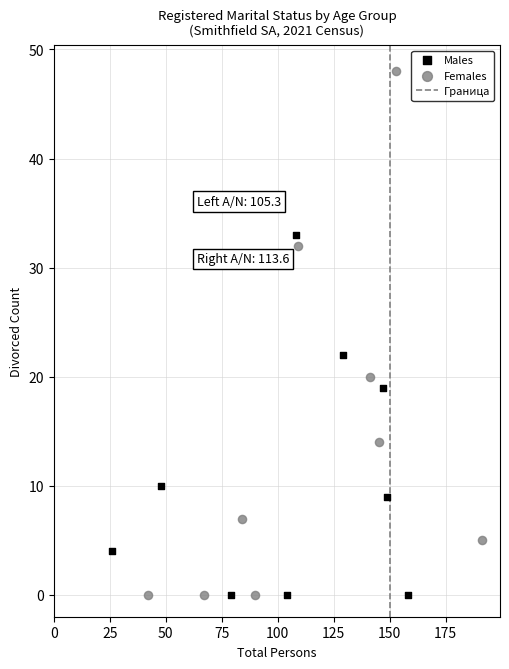

Which series contains the highest Y value?

Females